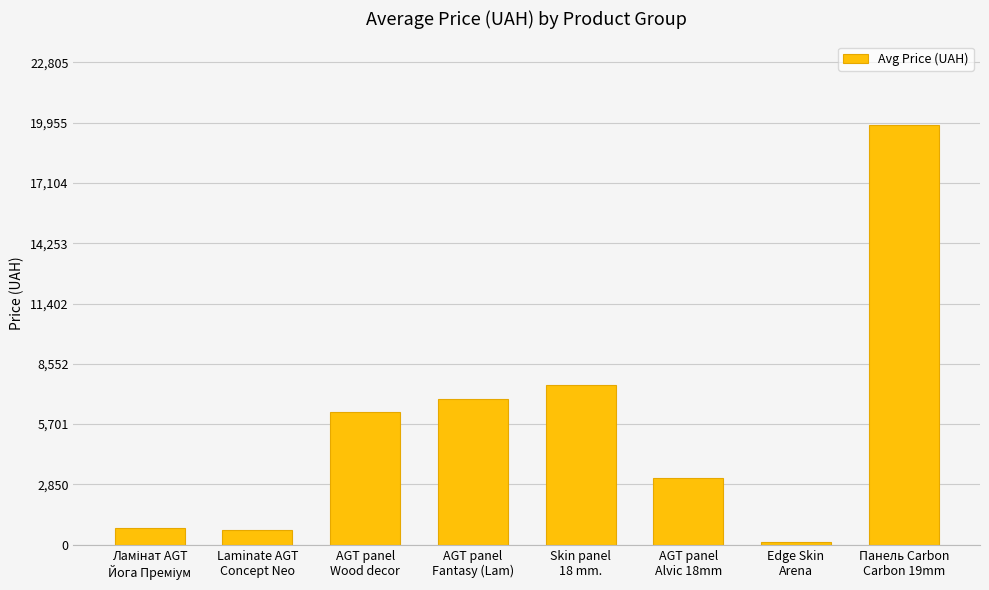

What is the difference between the second highest and second lowest values?

6856.8